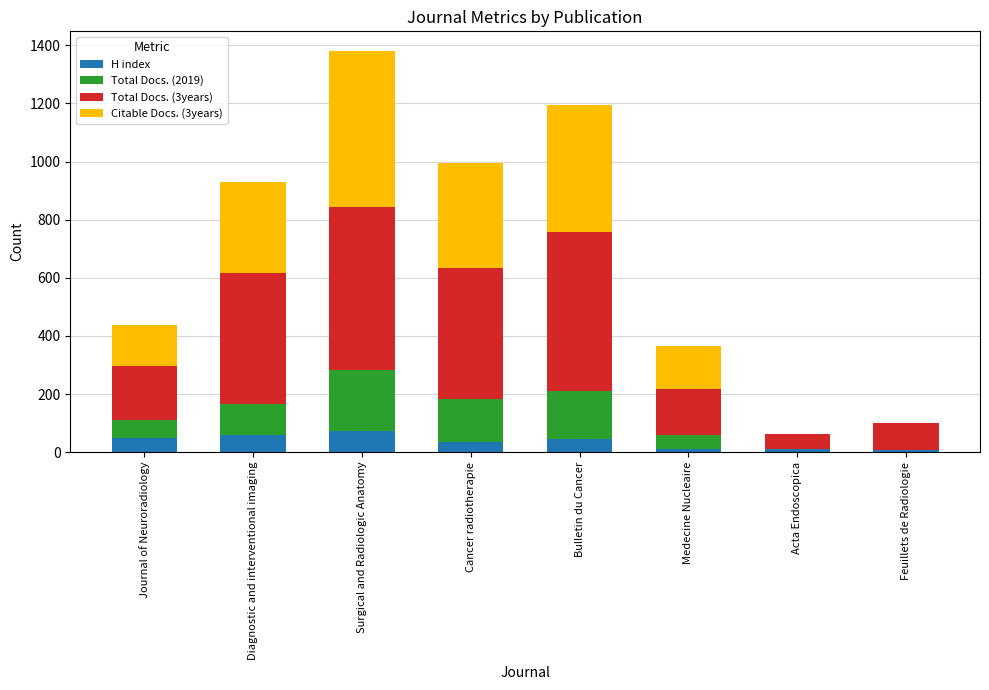

The value of H index at Journal of Neuroradiology is 50. True or false?

True